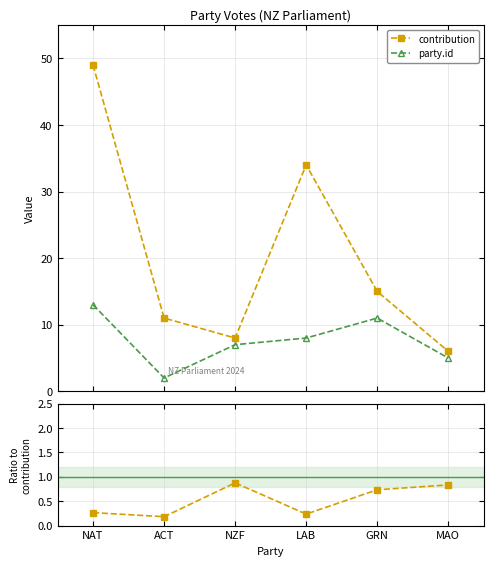

Which series changed the most between NZF and LAB?

contribution